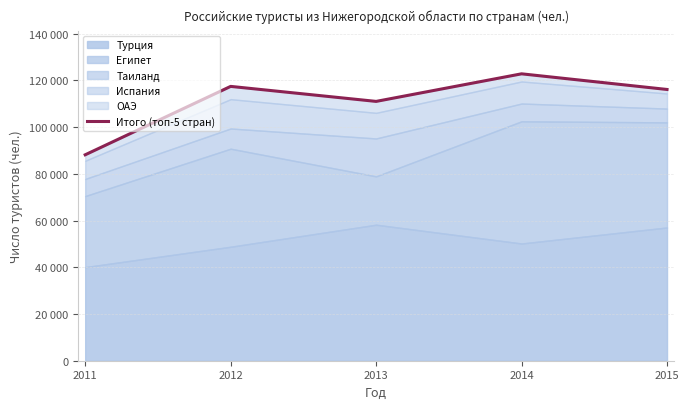

What is the ratio of the value at 2014 to the value at 2012?

1.0